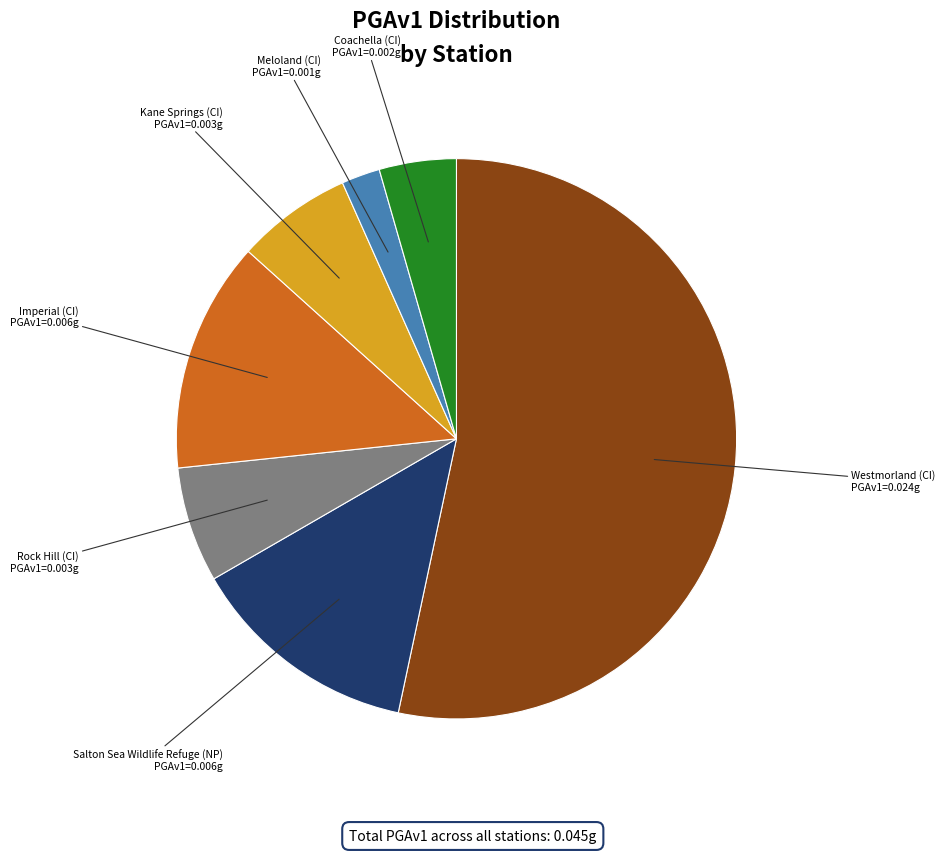

Does any single category account for the majority?

Yes